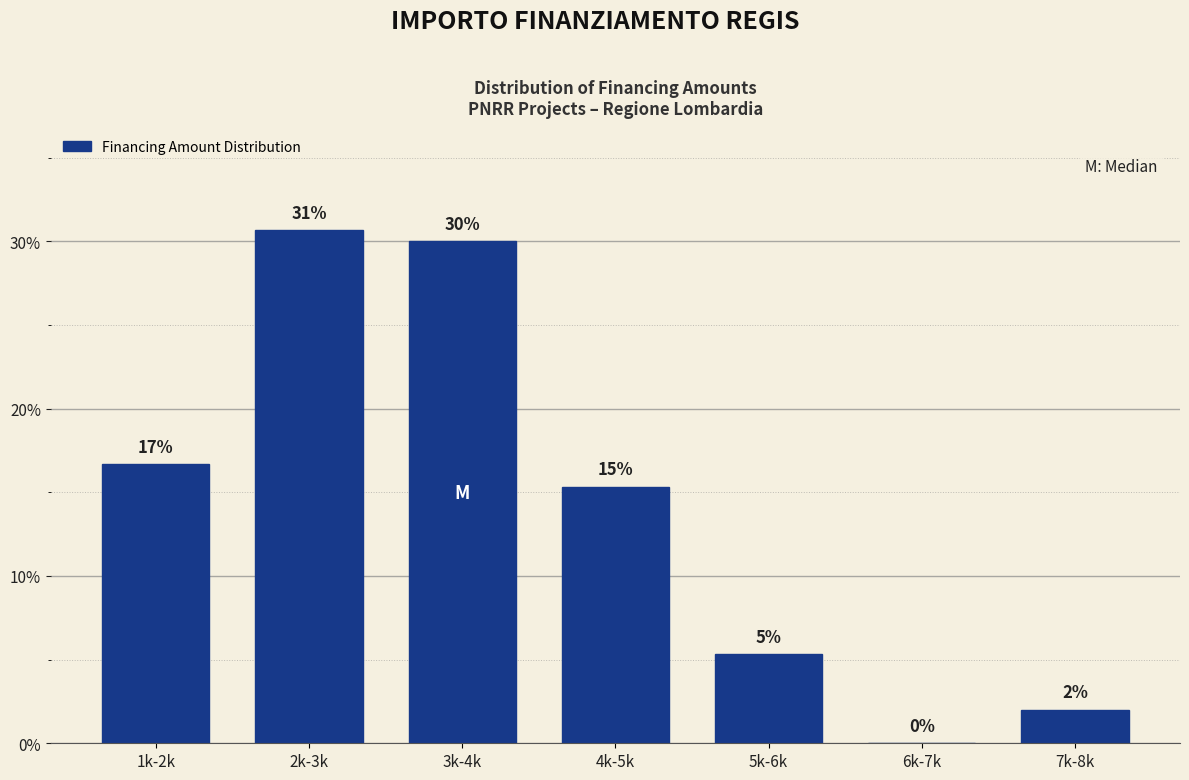

Are the bars horizontal?

No